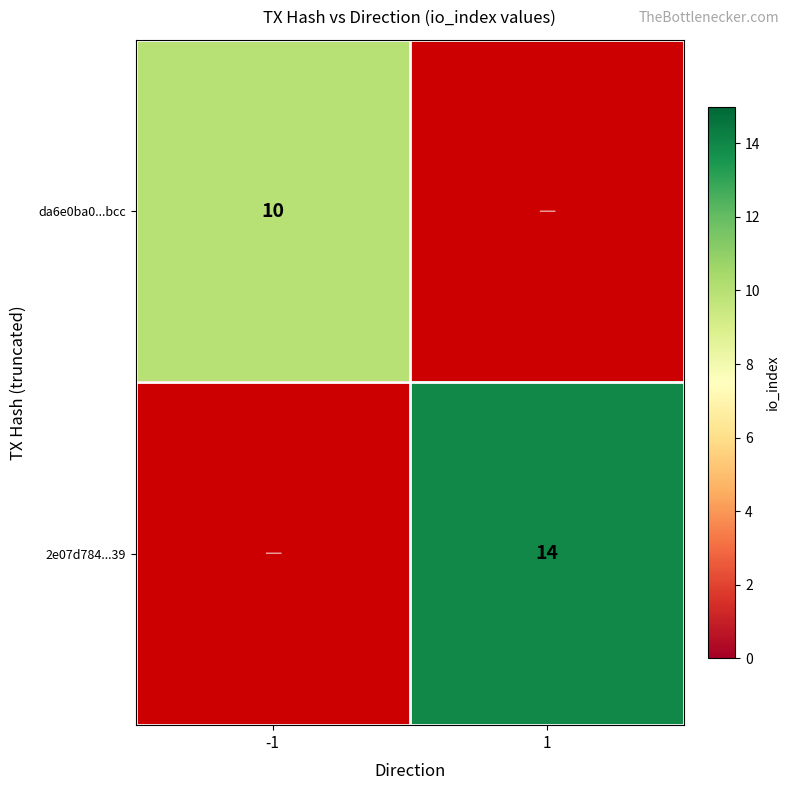

The value of da6e0ba0...bcc at -1 is 10. True or false?

True